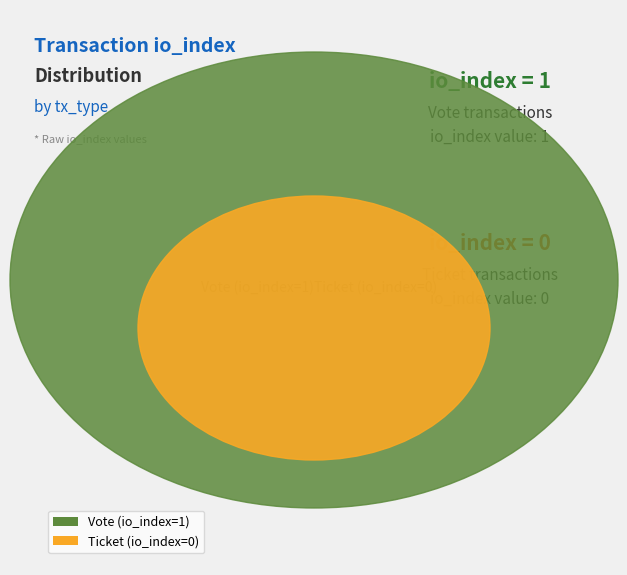

What is the ratio of the value at Vote (io_index=1) to the value at Ticket (io_index=0)?

1.0